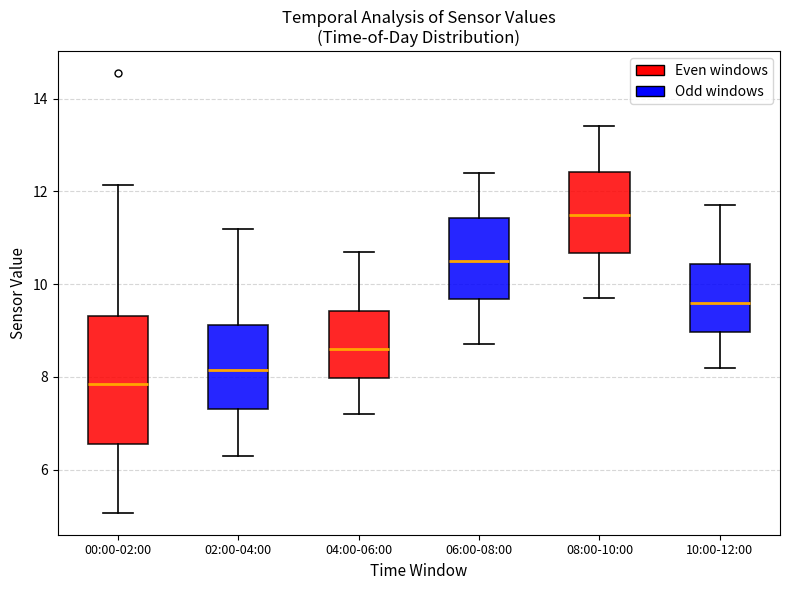

Reading left to right, read every box against the y-axis: the position of its median line, the range the box covers, and the ends of its whiskers. The values are not printed on the chart, so give them approximately, as read against the axis.

00:00-02:00: median 7.8, box 6.6 to 9.4, whiskers 5.0 to 12.2
02:00-04:00: median 8.2, box 7.4 to 9.2, whiskers 6.4 to 11.2
04:00-06:00: median 8.6, box 8.0 to 9.4, whiskers 7.2 to 10.8
06:00-08:00: median 10.6, box 9.6 to 11.4, whiskers 8.8 to 12.4
08:00-10:00: median 11.6, box 10.6 to 12.4, whiskers 9.8 to 13.4
10:00-12:00: median 9.6, box 9.0 to 10.4, whiskers 8.2 to 11.8